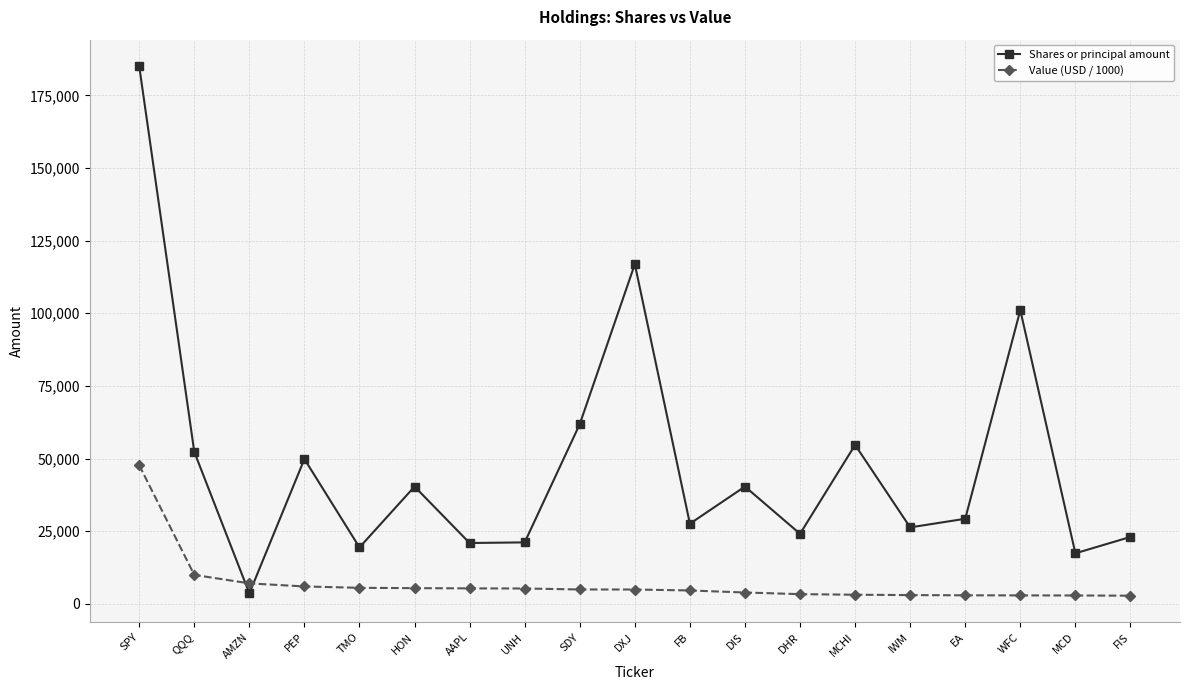

Where is Shares or principal amount nearest to the value 94330?

WFC